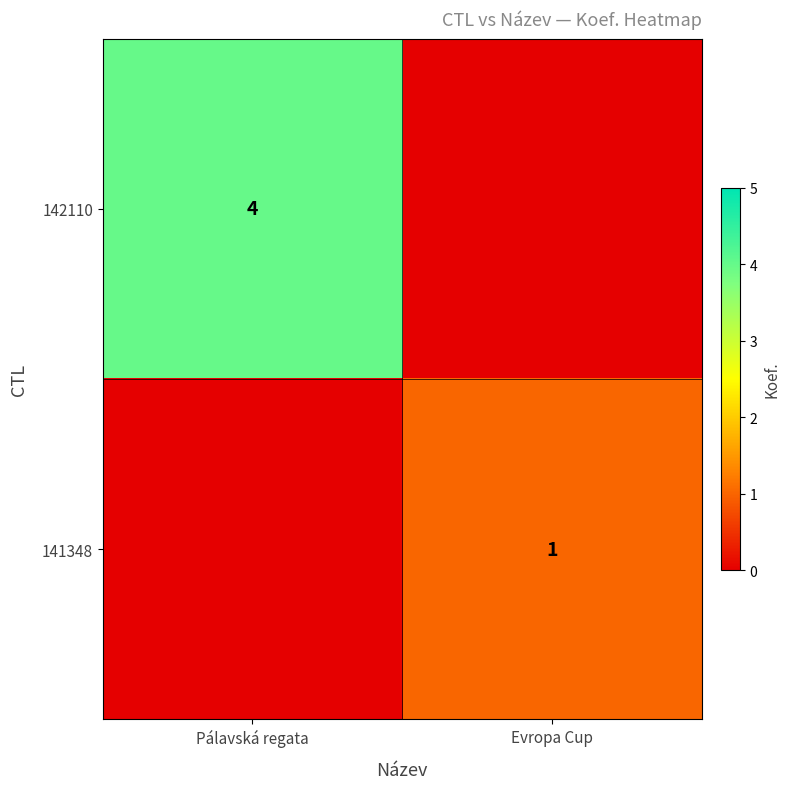

Which label corresponds to the smallest value in the chart?

Evropa Cup